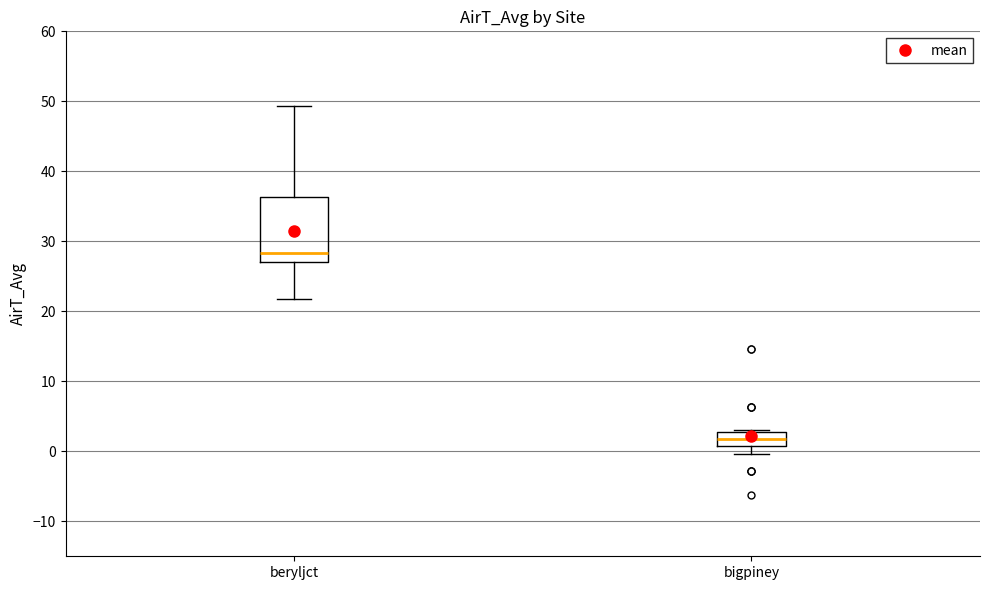

Which box has the lowest median line?

bigpiney